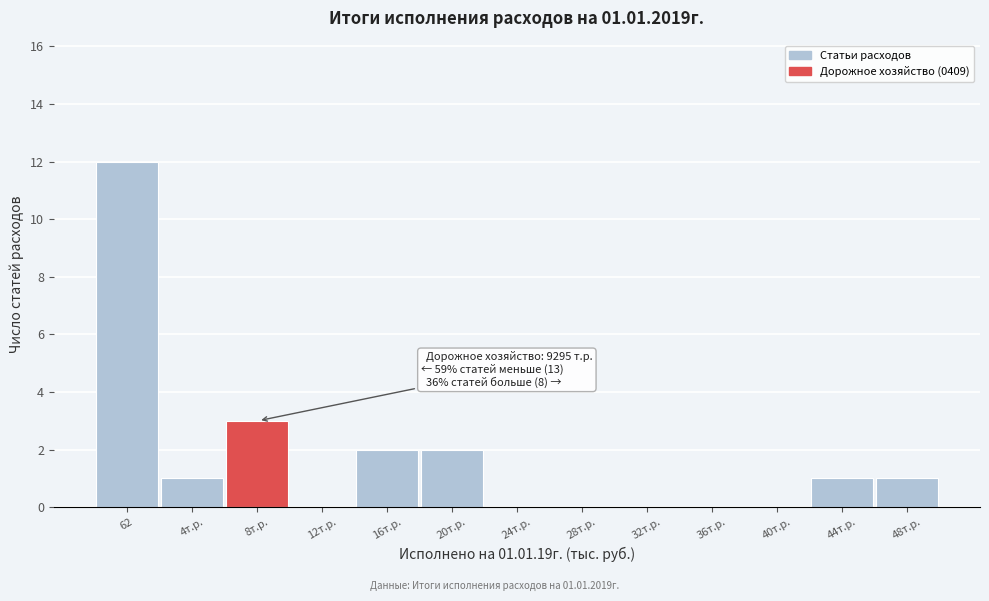

Reading right to left, what are all the values shown in this chart?

48т.р.=1	44т.р.=1	40т.р.=0	36т.р.=0	32т.р.=0	28т.р.=0	24т.р.=0	20т.р.=2	16т.р.=2	12т.р.=0	8т.р.=3	4т.р.=1	62=12